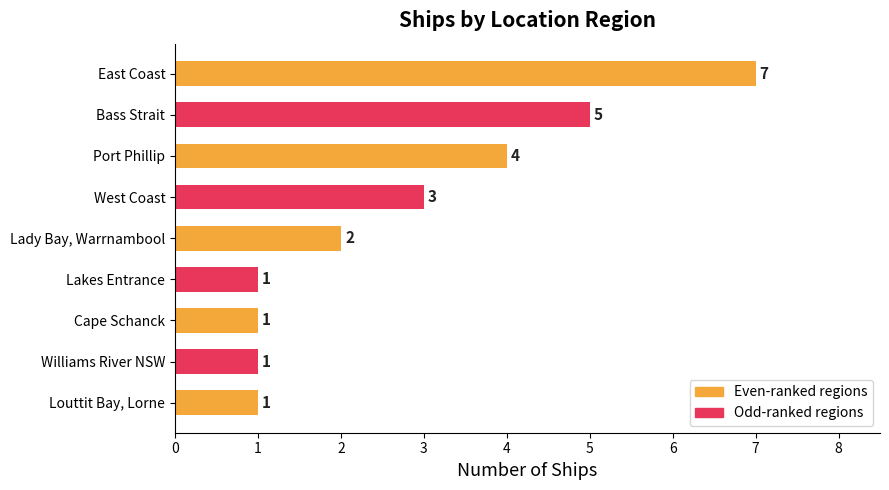

Approximately how many times larger is the value at East Coast compared to Lakes Entrance?

7.0